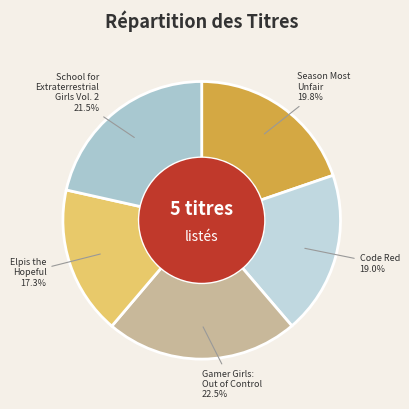

What is the largest slice in the pie chart?

Gamer Girls: Out of Control